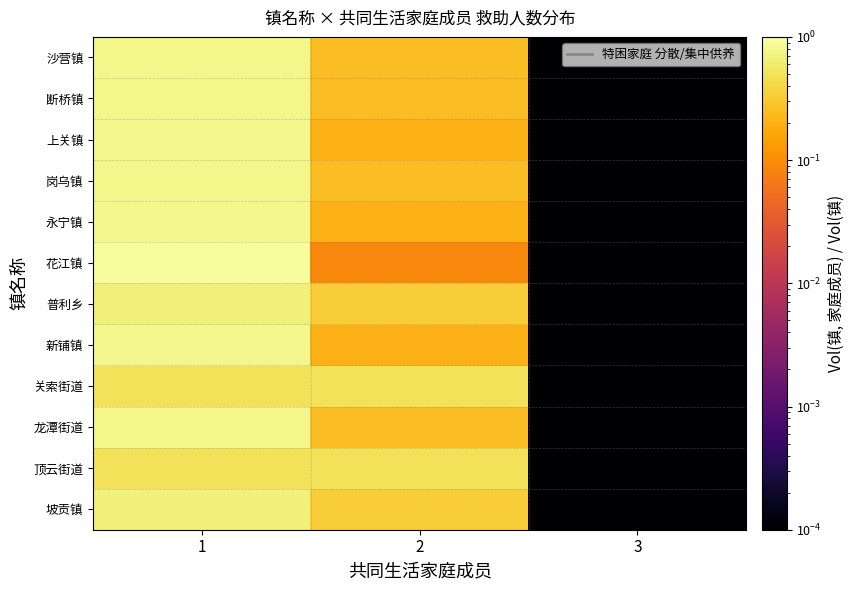

Which has a higher value, 2 or 1?

1